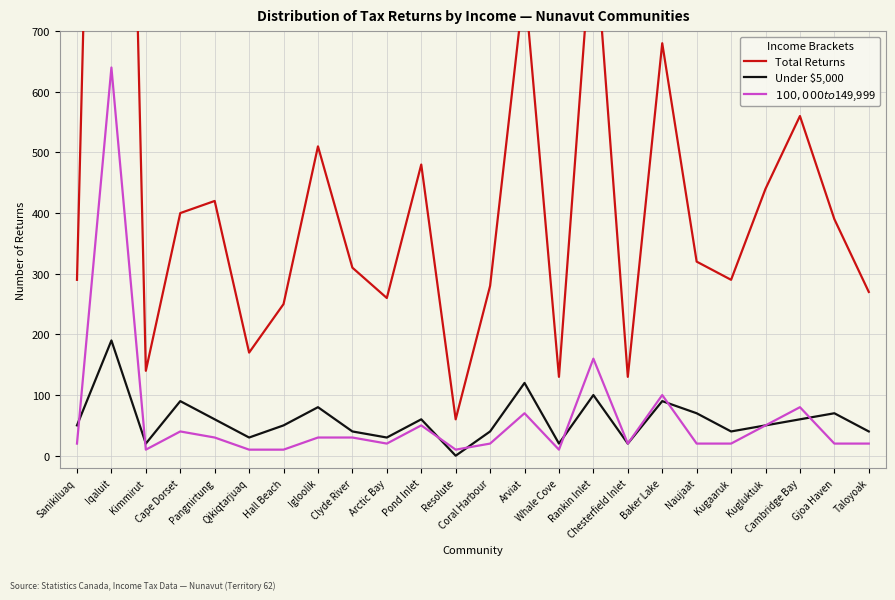

Which series changed the most between Coral Harbour and Gjoa Haven?

Total Returns